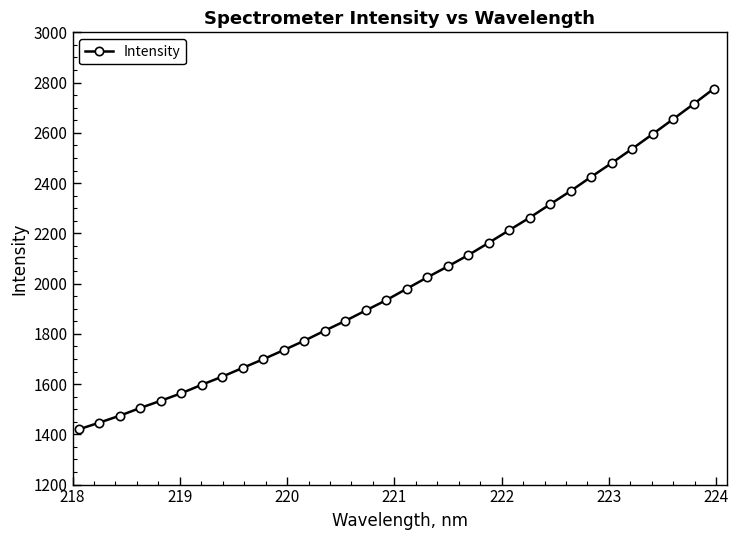

What is the difference between the maximum and minimum values?

1356.4